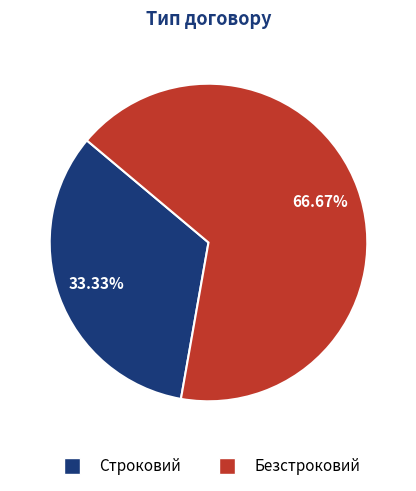

True or false: Безстроковий accounts for 80% of the total.

False